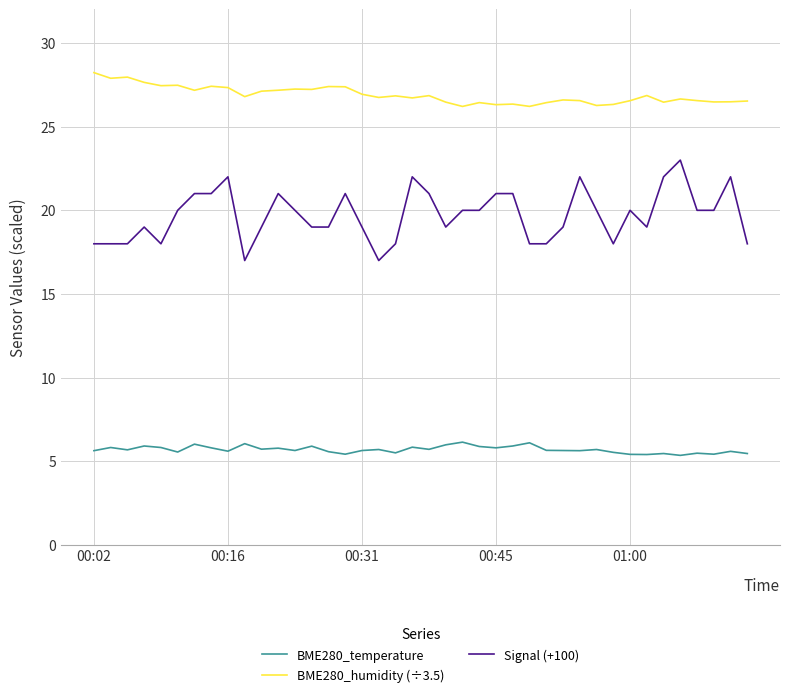

Which series has the largest total across all categories?

BME280_humidity (÷3.5)